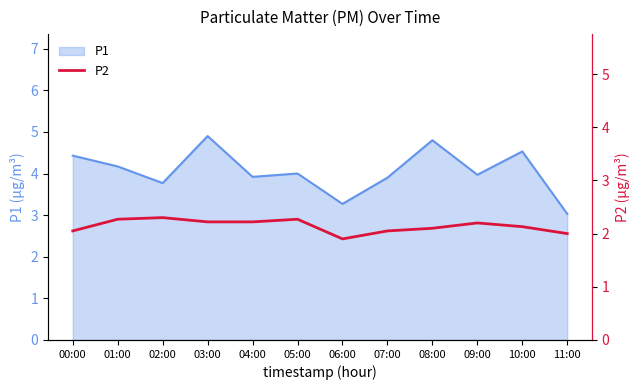

What is the difference between the values at 00:00 and 10:00?

0.1